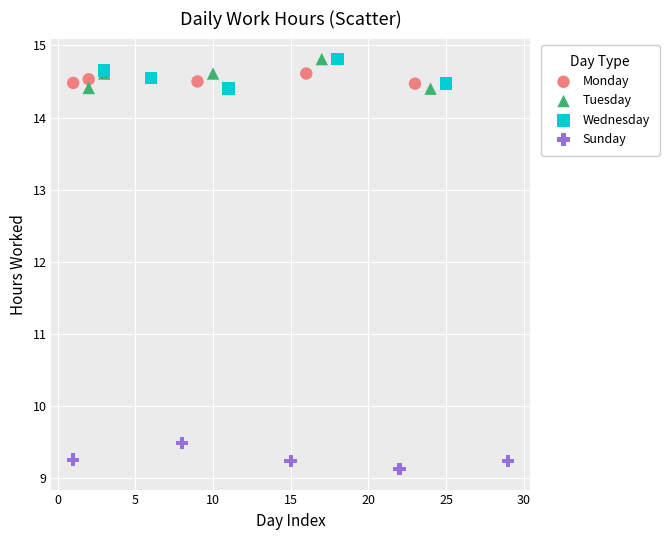

Which series reaches the minimum Y coordinate?

Sunday